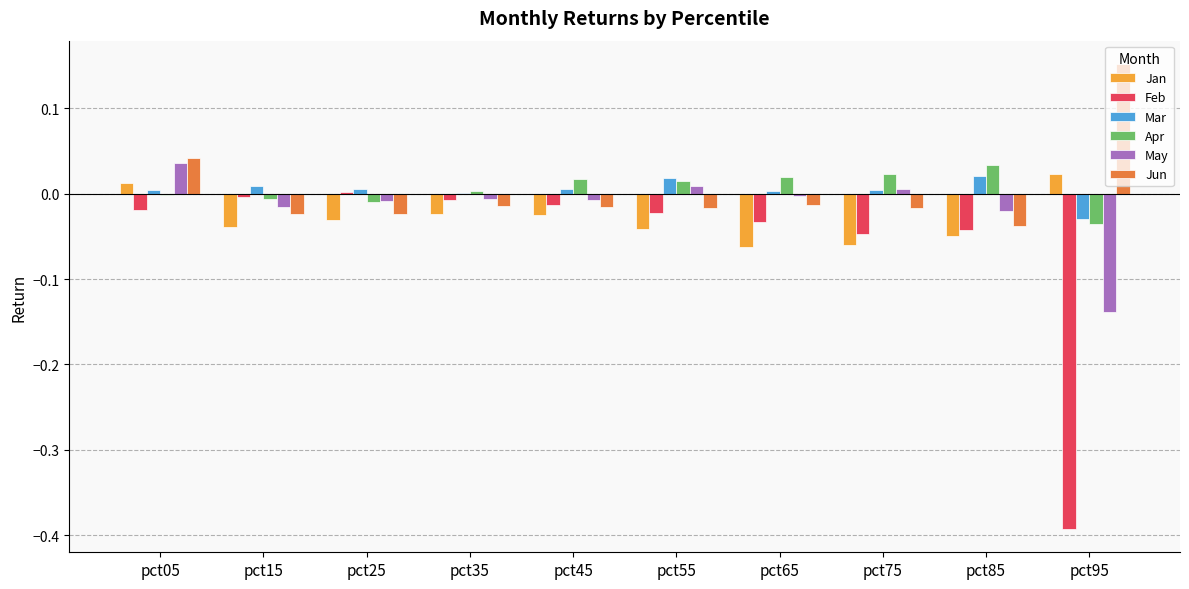

Which label corresponds to the largest value in the chart?

pct95